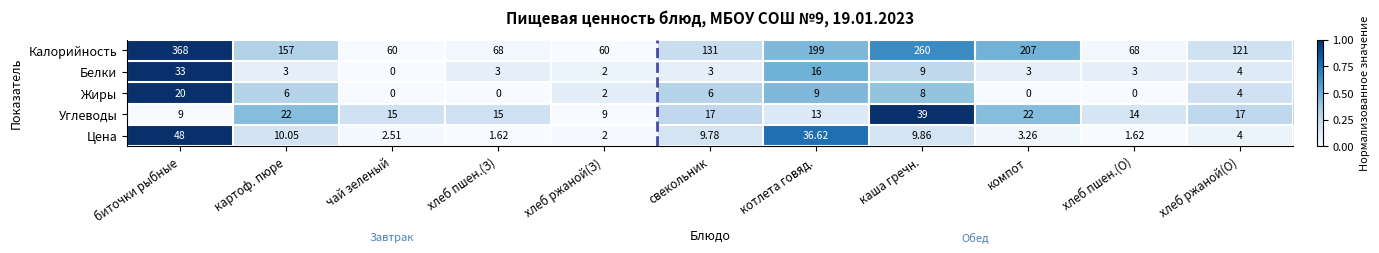

What is the difference between the highest and lowest values at котлета говяд.?

190.0